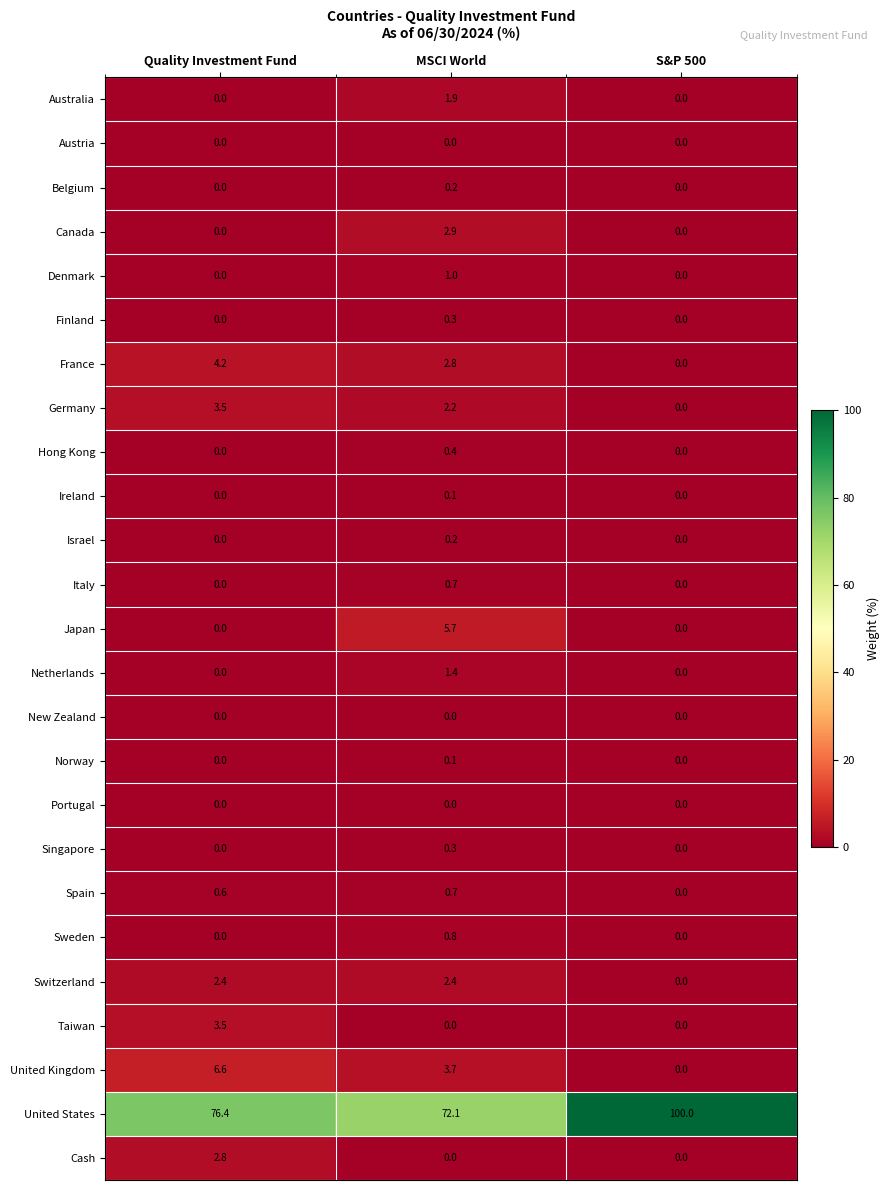

Which series has the largest total across all categories?

United States